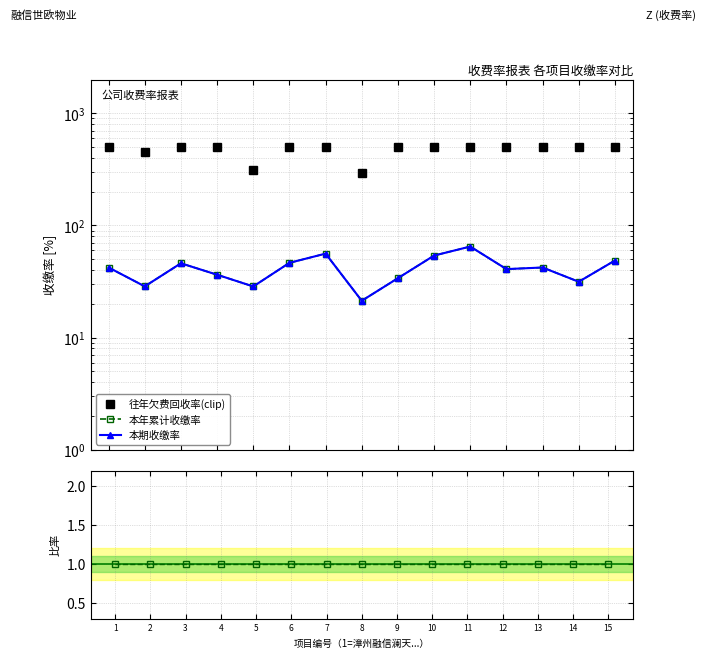

Reading left to right, what are all the values shown in this chart?

往年欠费回收率(clip): 1=500.0	2=448.8	3=500.0	4=500.0	5=313.4	6=500.0	7=500.0	8=295.4	9=500.0	10=500.0	11=500.0	12=500.0	13=500.0	14=500.0	15=500.0
本年累计收缴率: 1=42.2	2=28.6	3=46.0	4=36.4	5=28.6	6=46.4	7=56.1	8=21.3	9=33.9	10=53.9	11=64.9	12=40.8	13=42.2	14=31.5	15=48.7
本期收缴率: 1=42.2	2=28.6	3=46.0	4=36.4	5=28.6	6=46.4	7=56.1	8=21.3	9=33.9	10=53.9	11=64.9	12=40.8	13=42.2	14=31.5	15=48.7
累计/本期: 1=1.0	2=1.0	3=1.0	4=1.0	5=1.0	6=1.0	7=1.0	8=1.0	9=1.0	10=1.0	11=1.0	12=1.0	13=1.0	14=1.0	15=1.0
回收/本期: 1=3.0	2=3.0	3=3.0	4=3.0	5=3.0	6=3.0	7=3.0	8=3.0	9=3.0	10=3.0	11=3.0	12=3.0	13=3.0	14=3.0	15=3.0